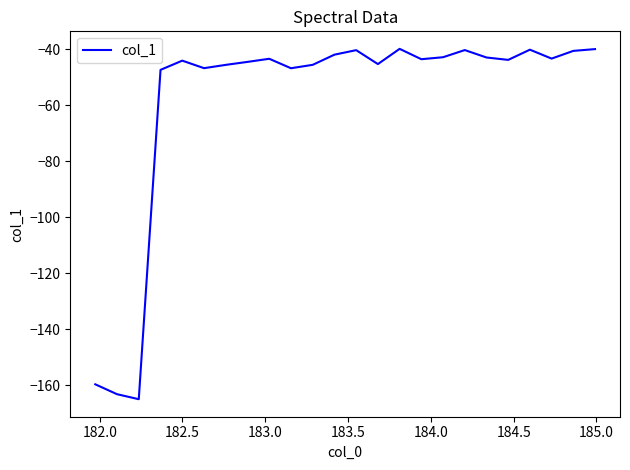

What is the smallest value displayed?

-165.0